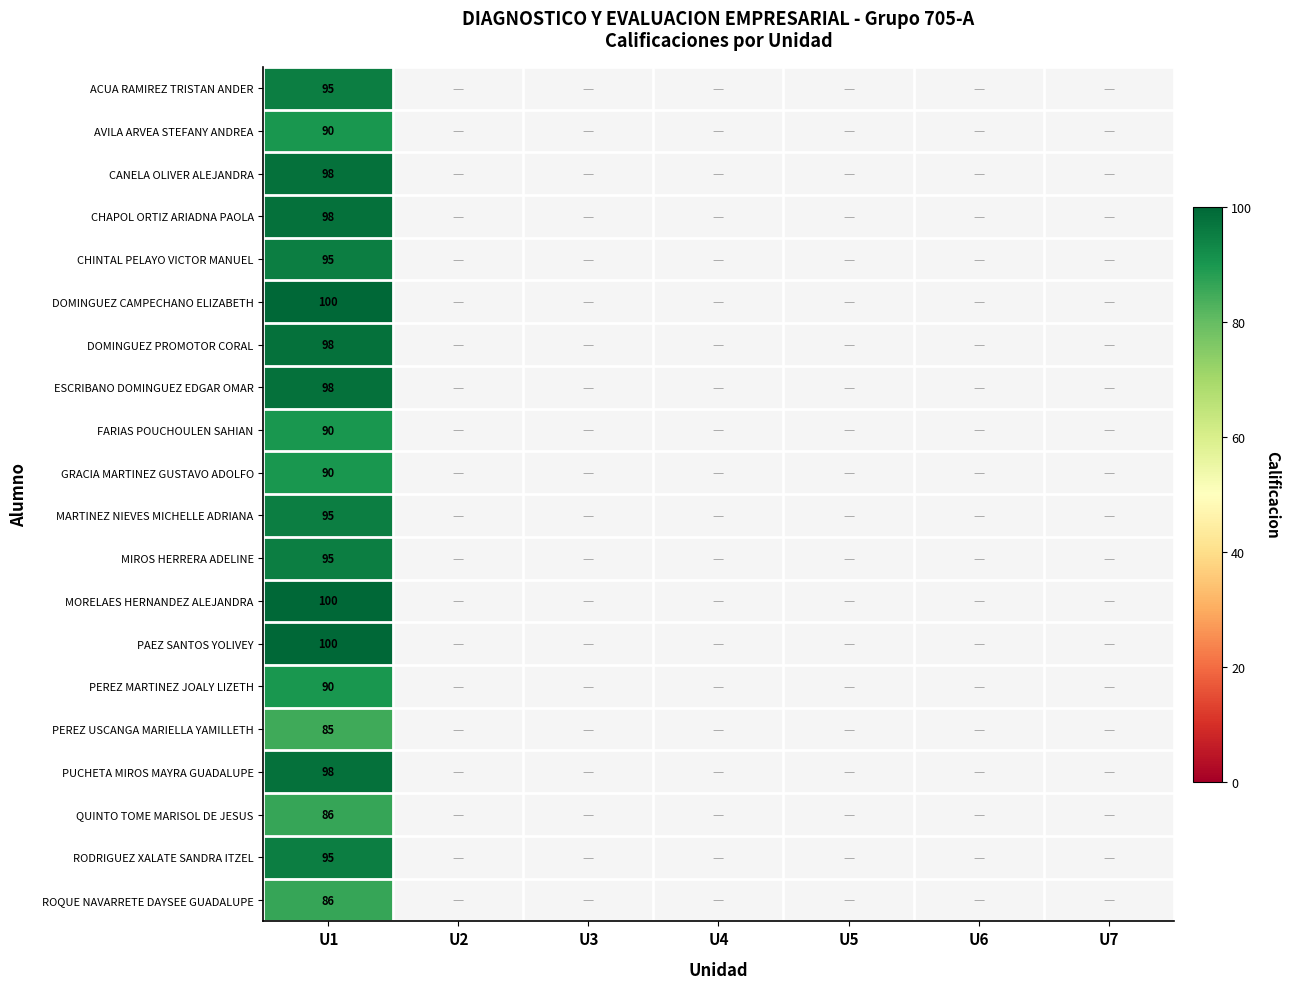

What is the greatest value displayed?

100.0